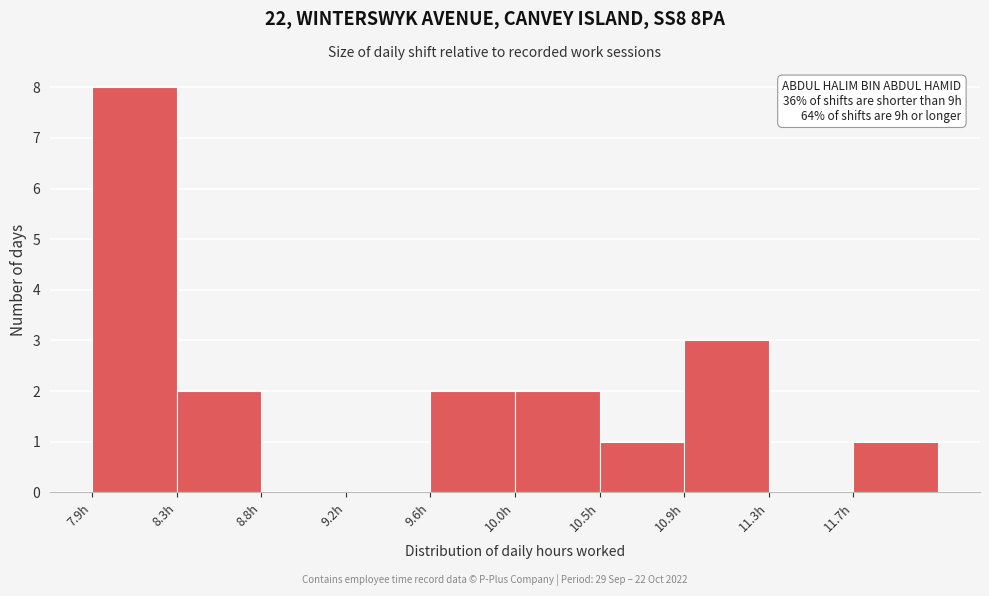

Over which range of the x-axis is the bar tallest?

7.90 to 8.35